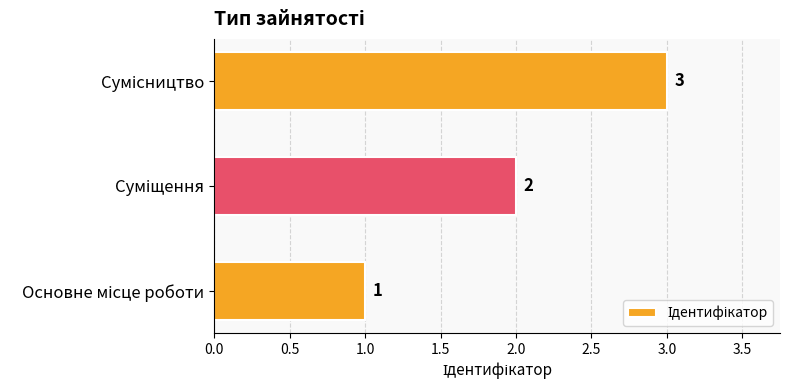

What is the sum of all values?

6